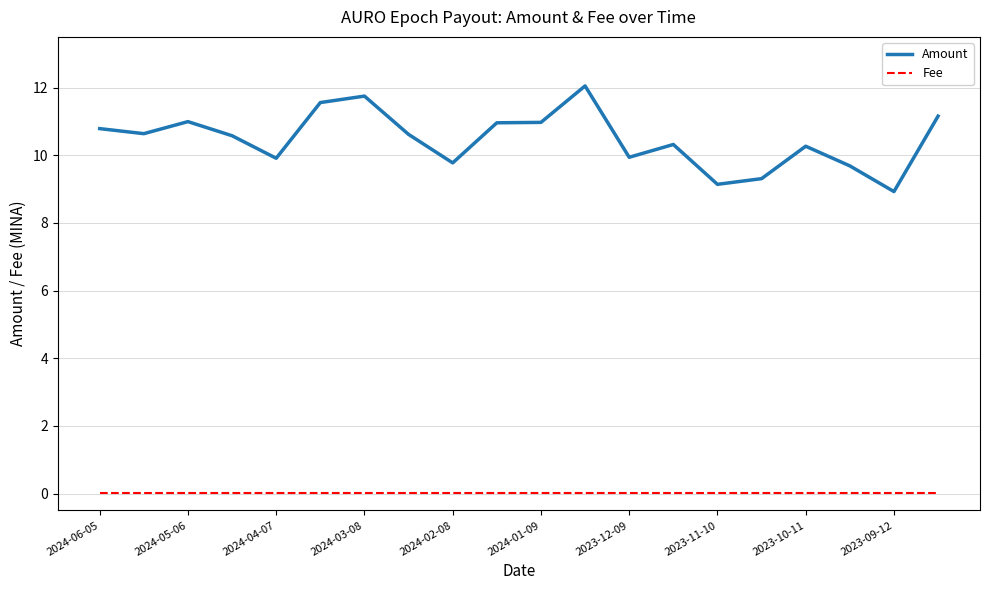

List the series in order of their peak value, lowest first.

Fee, Amount